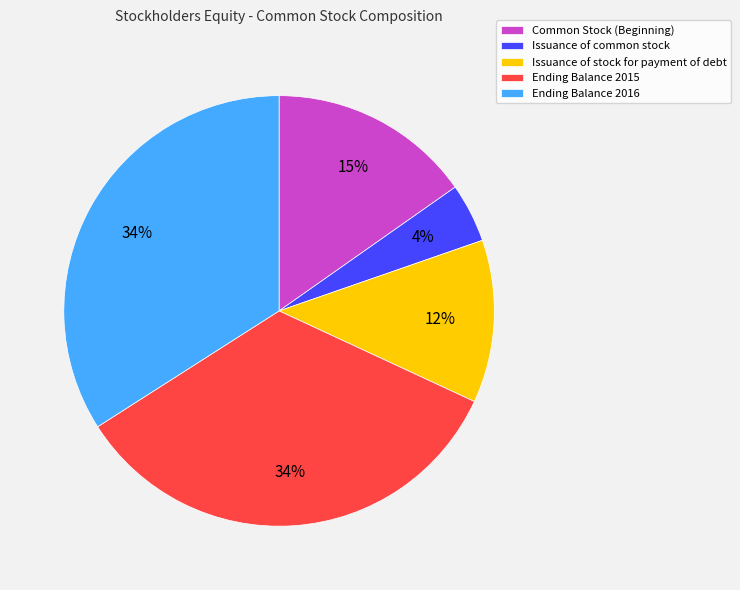

What is the smallest slice in the pie chart?

Issuance of common stock